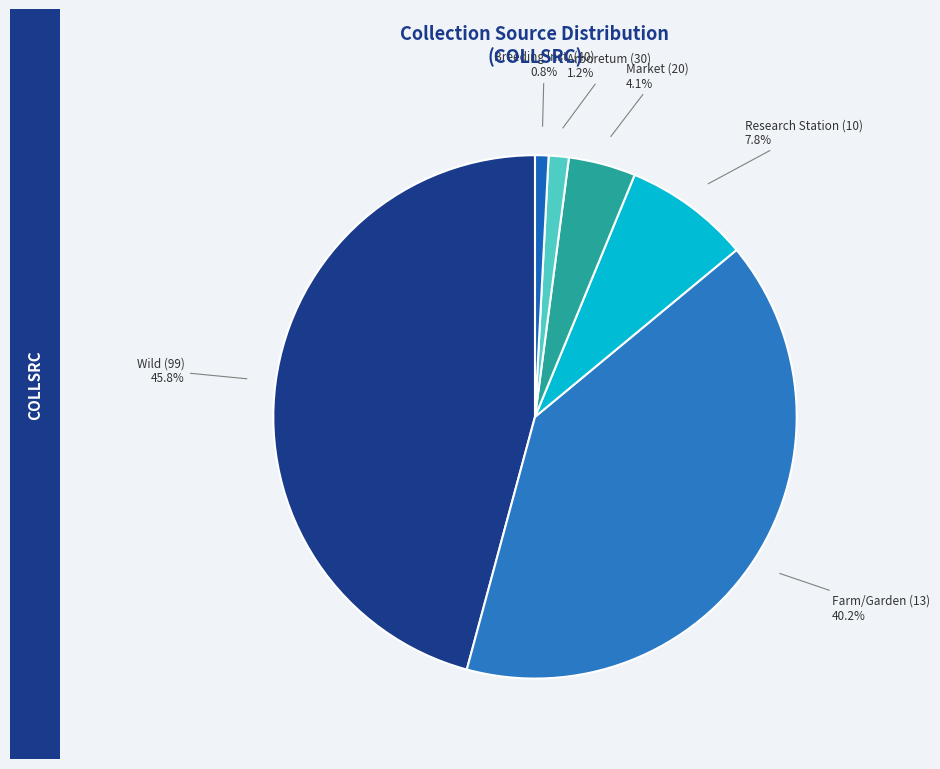

What is the largest slice in the pie chart?

99